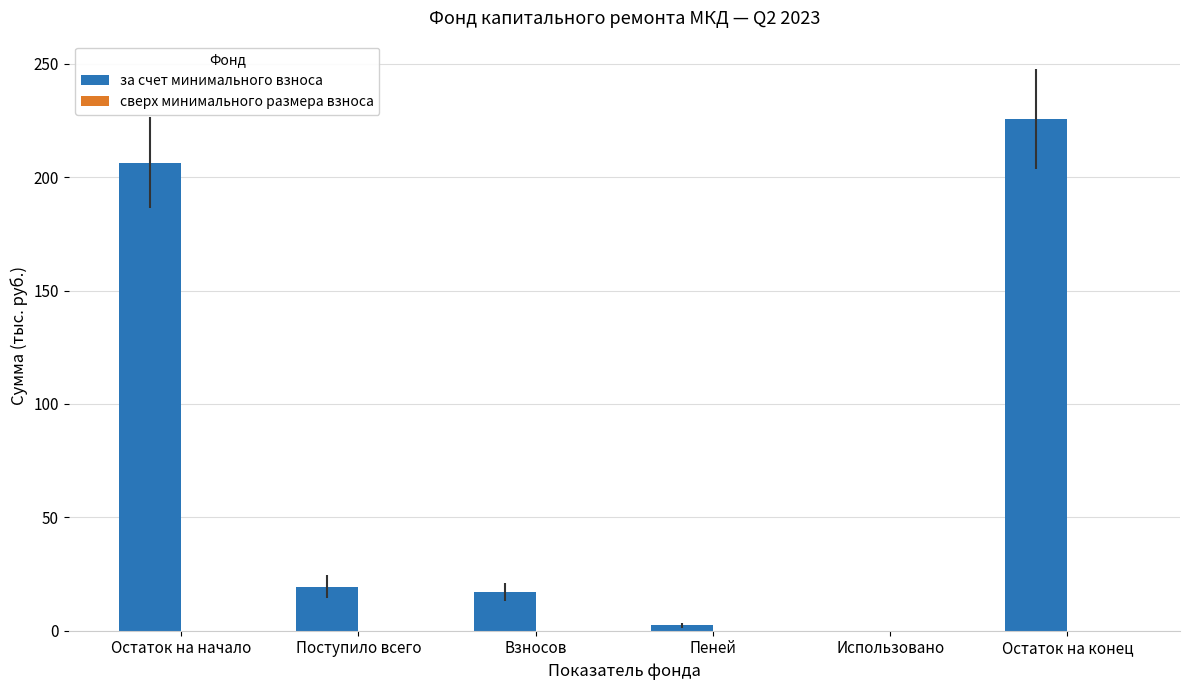

Count the number of data series in this chart.

1